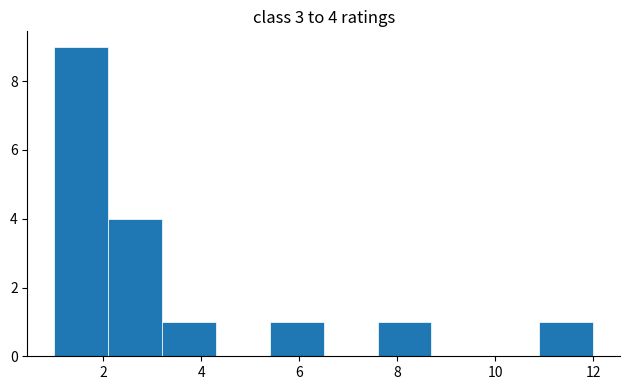

Which range on the x-axis has the tallest bar?

1.0 to 2.1